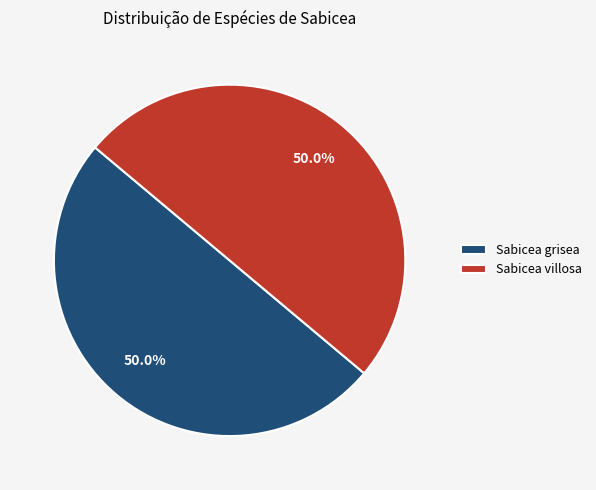

Combined, what portion of the pie is Sabicea villosa and Sabicea grisea?

100.0%